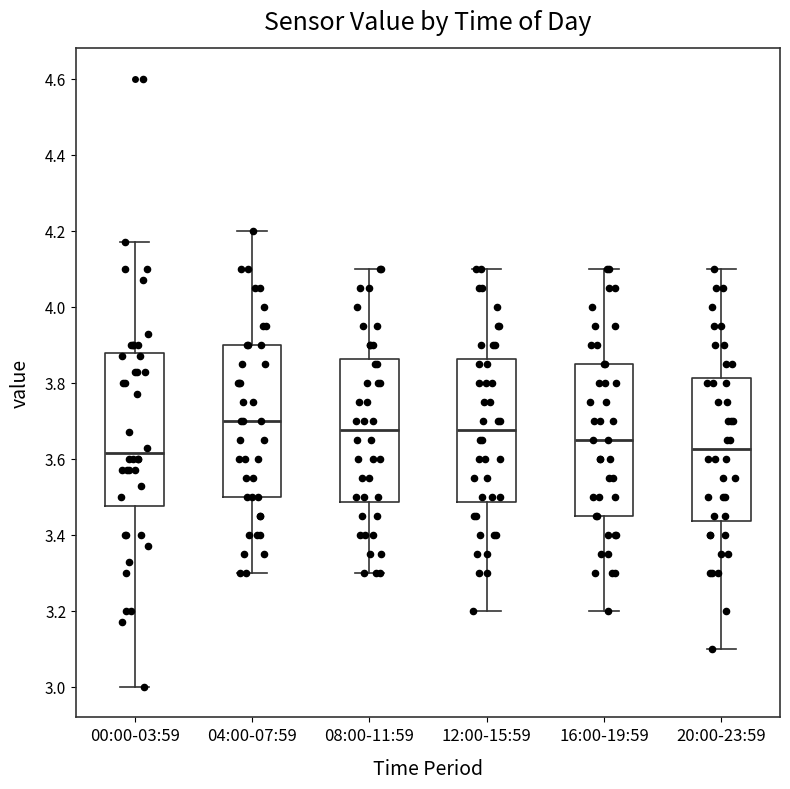

Reading left to right, read every box against the y-axis: the position of its median line, the range the box covers, and the ends of its whiskers. The values are not printed on the chart, so give them approximately, as read against the axis.

00:00-03:59: median 3.62, box 3.48 to 3.88, whiskers 3.00 to 4.18
04:00-07:59: median 3.70, box 3.50 to 3.90, whiskers 3.30 to 4.20
08:00-11:59: median 3.68, box 3.48 to 3.86, whiskers 3.30 to 4.10
12:00-15:59: median 3.68, box 3.48 to 3.86, whiskers 3.20 to 4.10
16:00-19:59: median 3.66, box 3.46 to 3.86, whiskers 3.20 to 4.10
20:00-23:59: median 3.62, box 3.44 to 3.82, whiskers 3.10 to 4.10